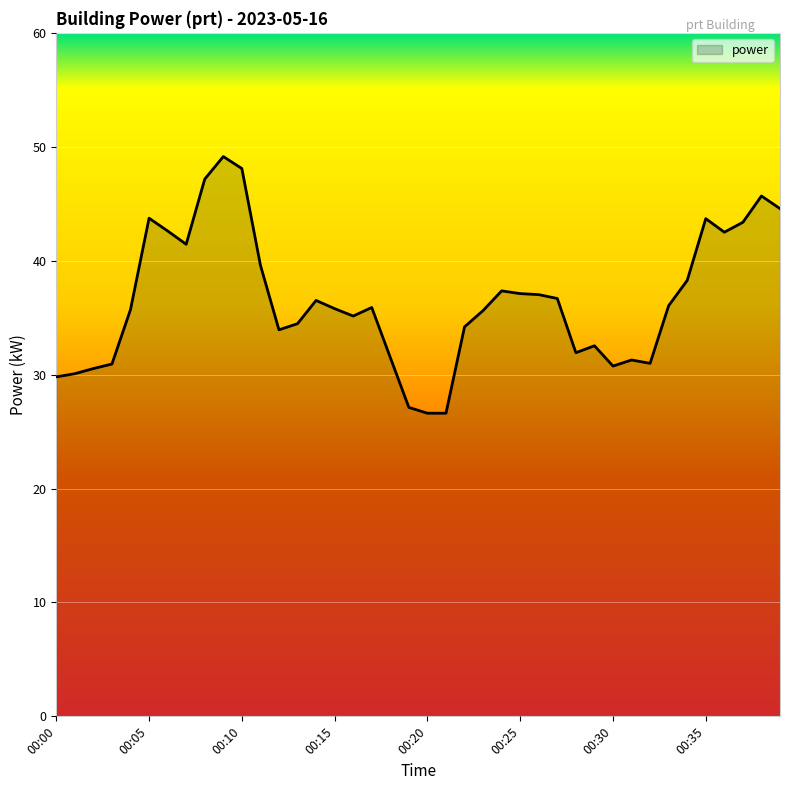

What is the difference between the maximum and minimum values?

22.5